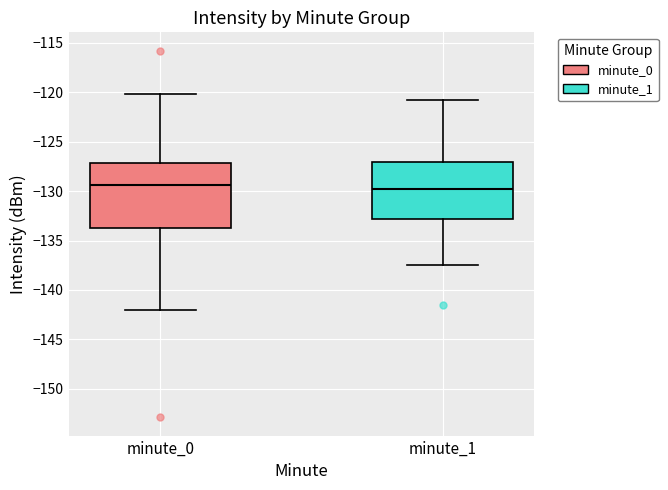

Where is the upper edge of the box for minute_1 on the y-axis? The values are not printed on the chart, so give them approximately, as read against the axis.

-127.0